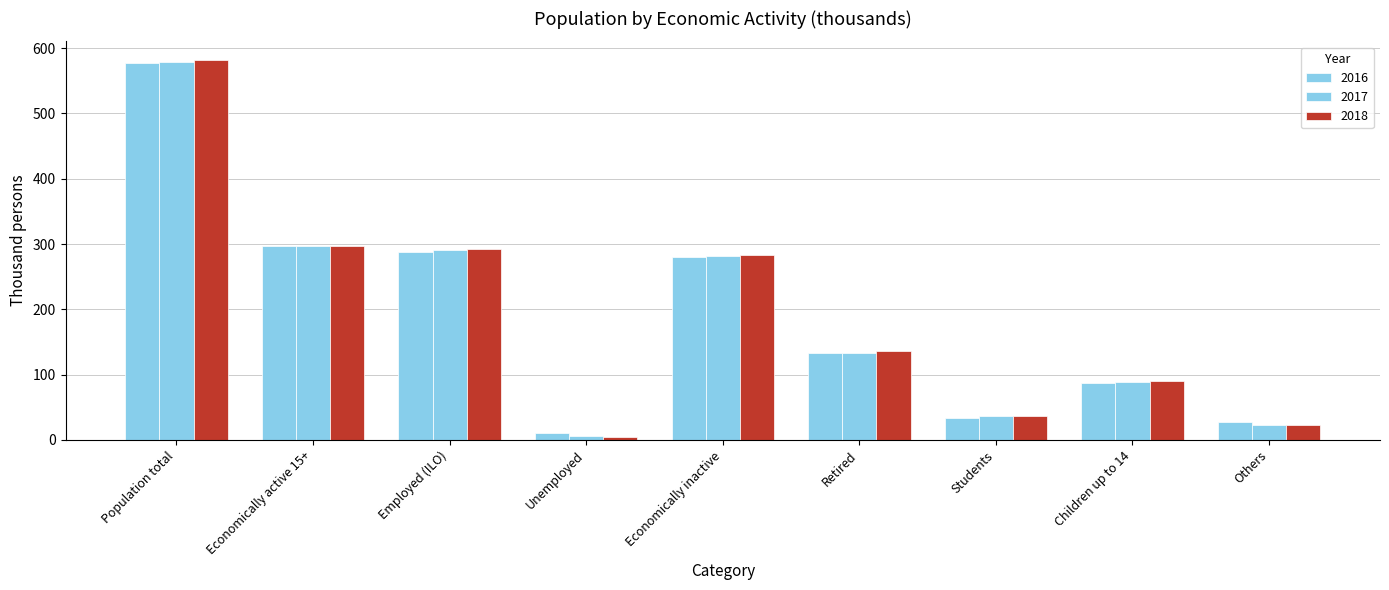

Reading left to right, list all the values displayed in this chart.

2016: Population total=577.0	Economically active 15+=297.4	Employed (ILO)=287.2	Unemployed=10.2	Economically inactive=279.6	Retired=132.3	Students=32.8	Children up to 14=86.9	Others=27.6
2017: Population total=578.9	Economically active 15+=297.3	Employed (ILO)=291.5	Unemployed=5.8	Economically inactive=281.6	Retired=133.7	Students=36.7	Children up to 14=88.2	Others=23.0
2018: Population total=581.4	Economically active 15+=297.5	Employed (ILO)=293.0	Unemployed=4.5	Economically inactive=283.9	Retired=135.8	Students=36.7	Children up to 14=89.5	Others=21.9